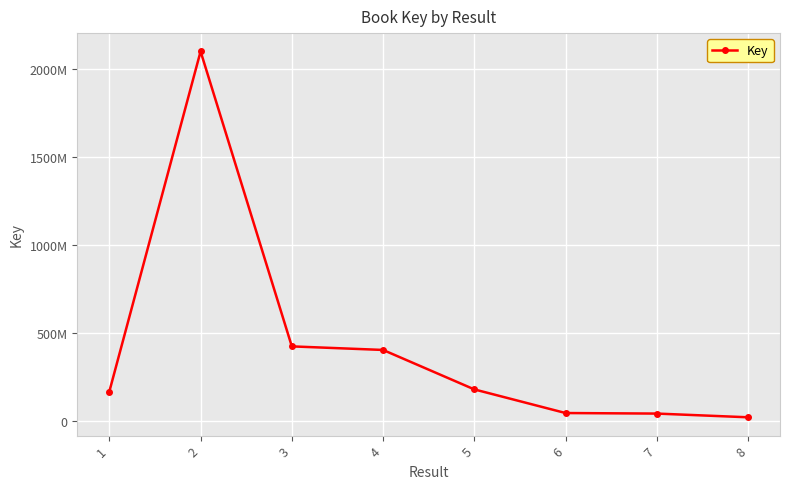

Is this an area chart (filled region under the line)?

No